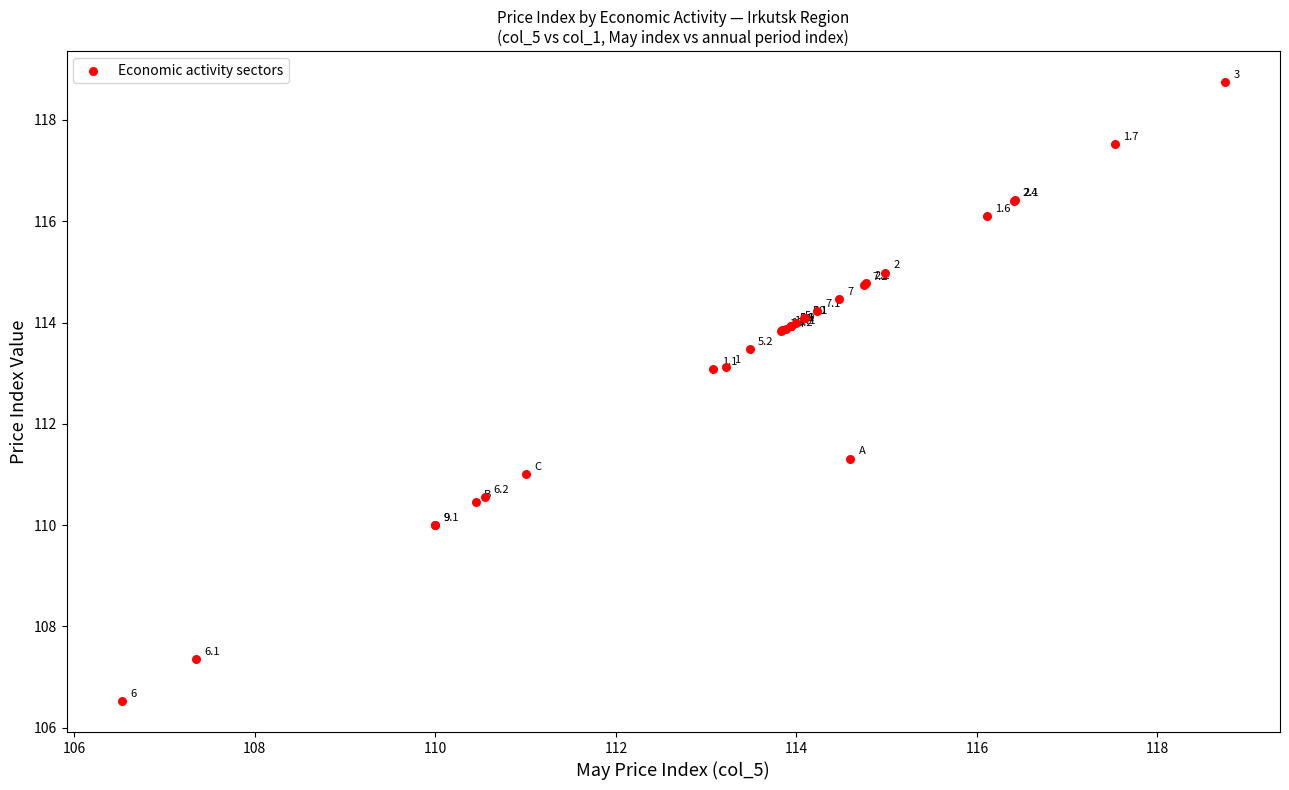

What Y value in the scatter plot is closest to 112?

111.3